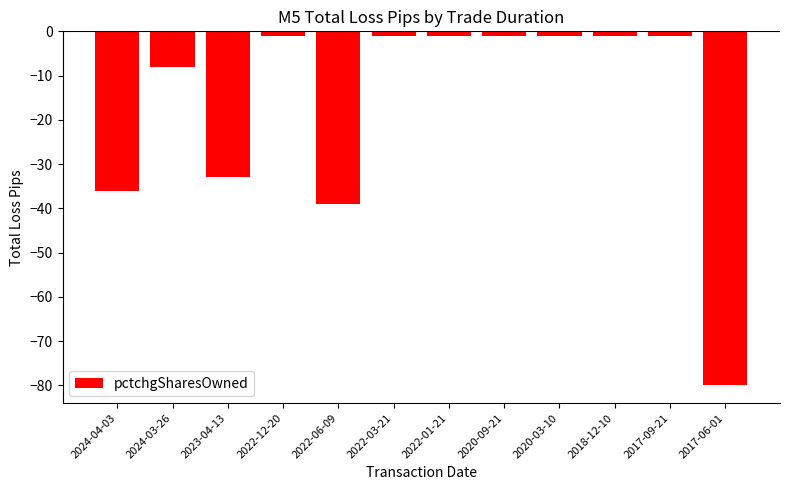

Reading right to left, what are all the values shown in this chart?

-80	-1	-1	-1	-1	-1	-1	-39	-1	-33	-8	-36